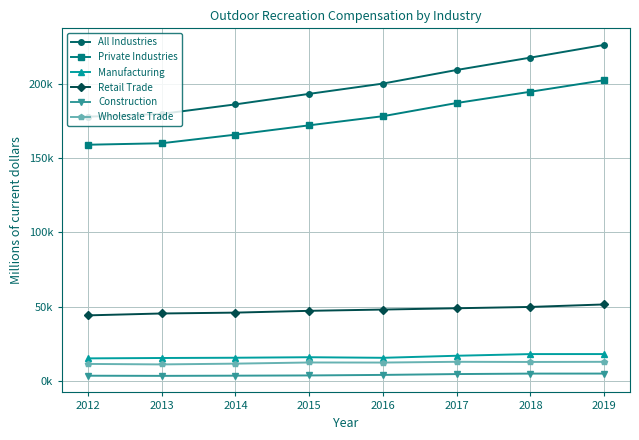

Is it true that Retail Trade equals 45357 at 2013?

True